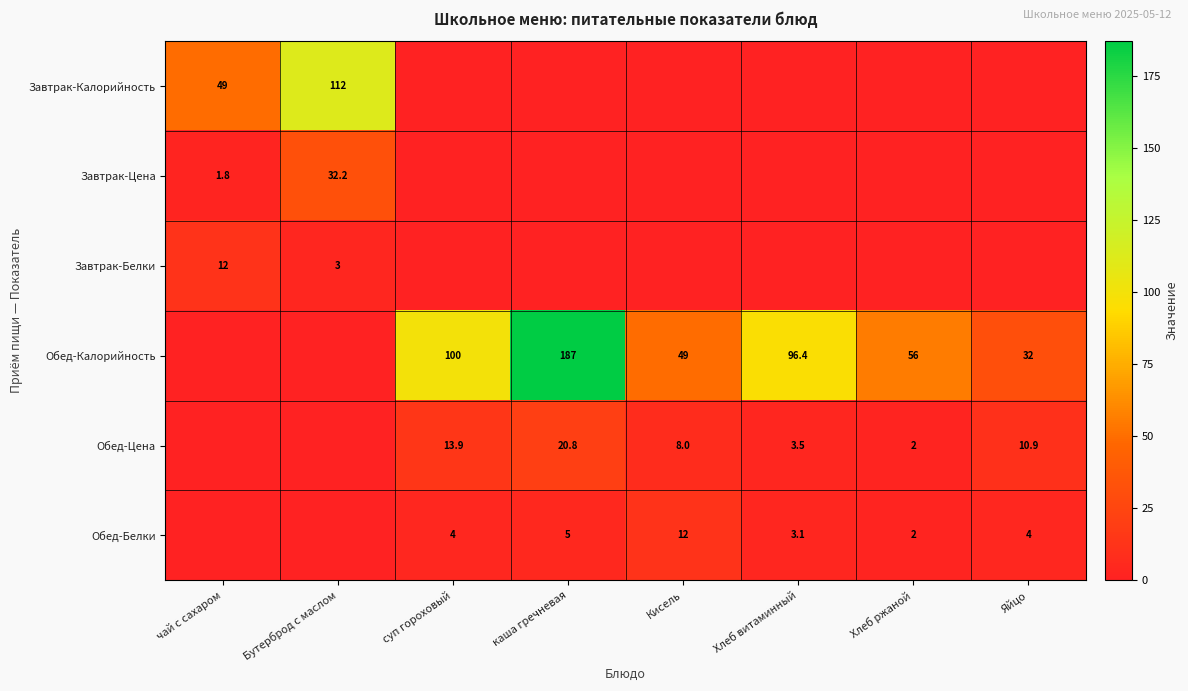

The value of Обед-Белки at Кисель is 12.0. True or false?

True